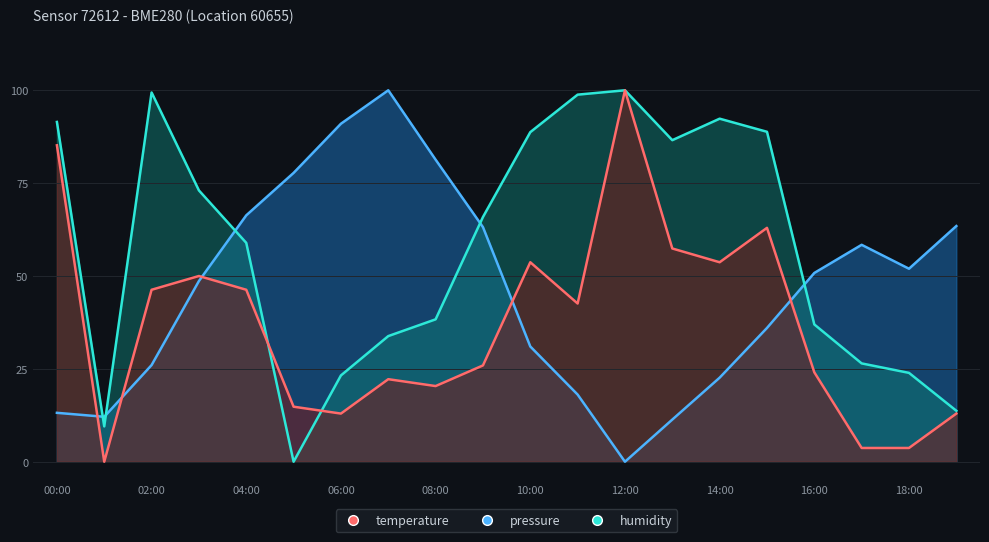

What is the greatest value displayed?

100.0